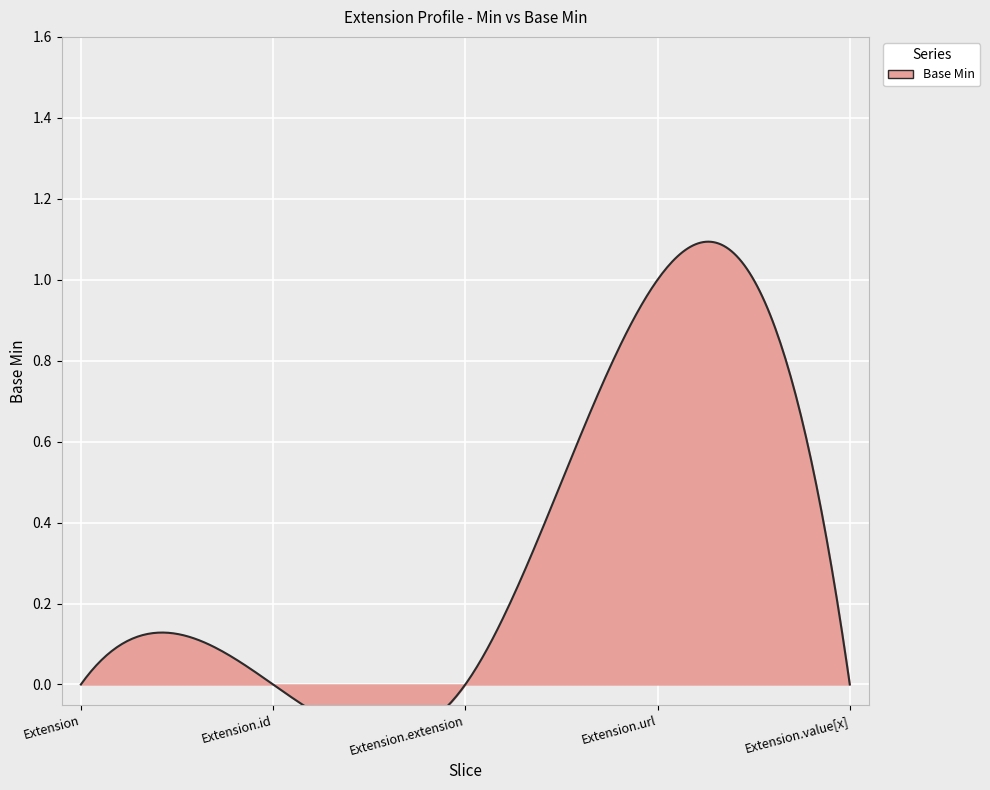

What is the label of the 2nd point from the left?

Extension.id